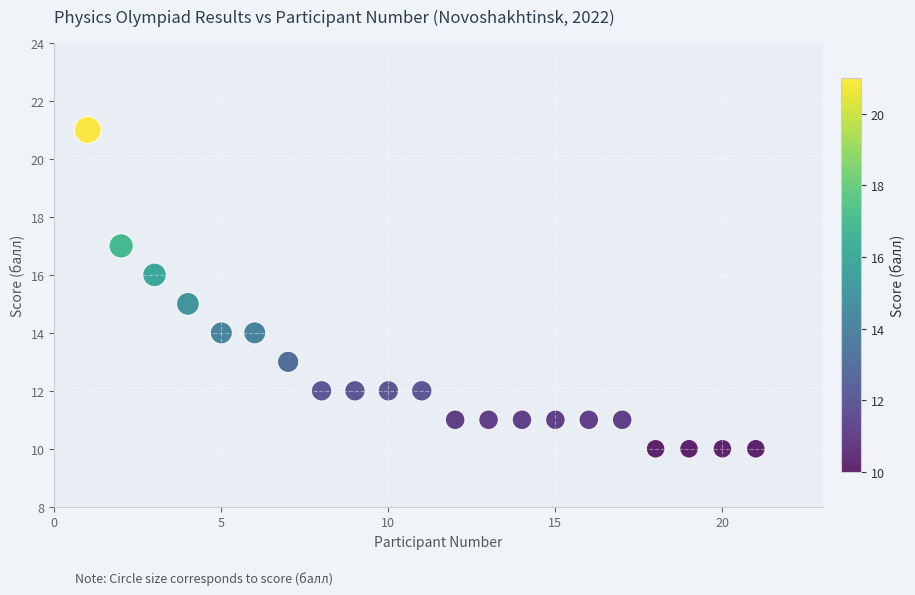

What is the range of Y values (max minus min)?

11